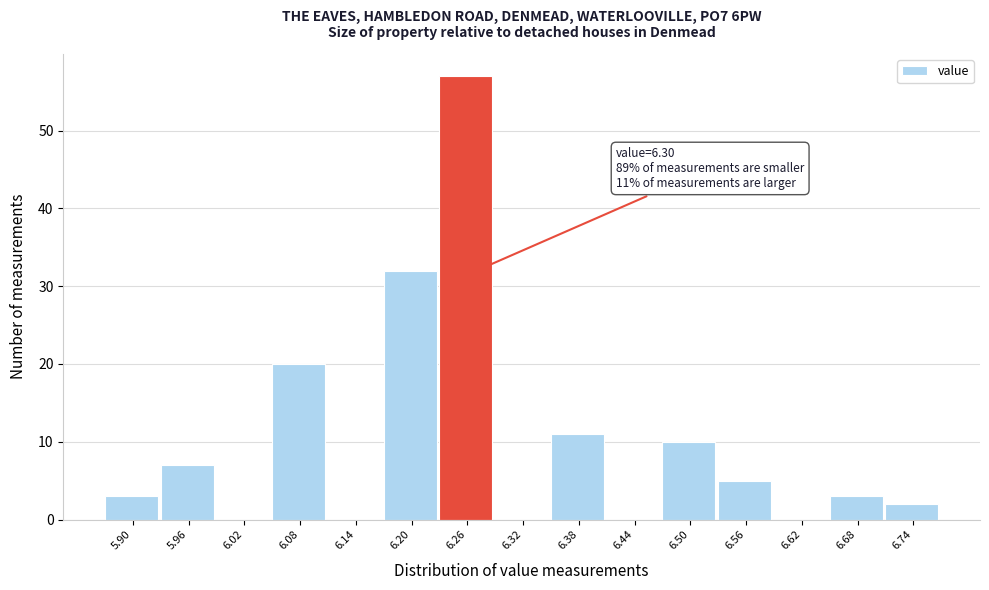

Reading left to right, extract all data points from this chart.

5.90=3	5.96=7	6.02=0	6.08=20	6.14=0	6.20=32	6.26=57	6.32=0	6.38=11	6.44=0	6.50=10	6.56=5	6.62=0	6.68=3	6.74=2